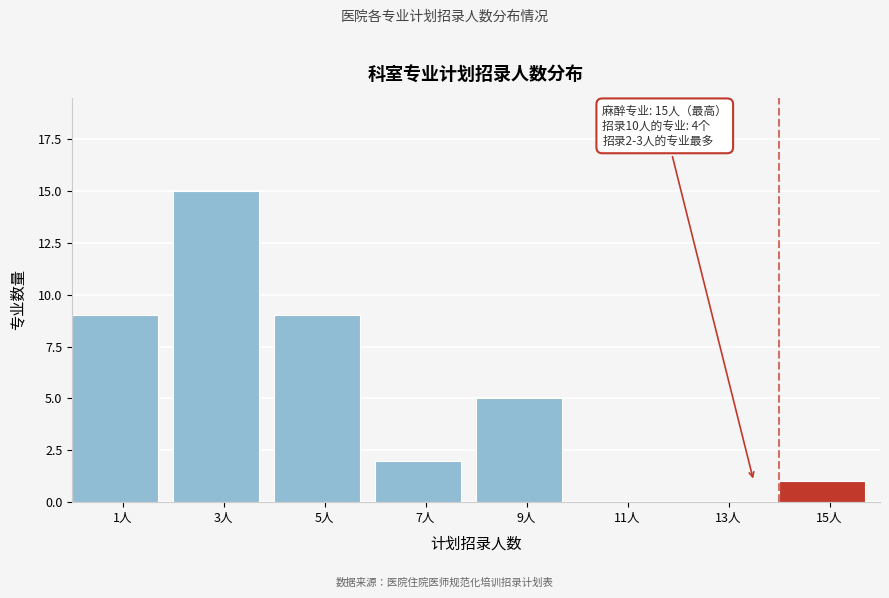

Reading left to right, transcribe all the data shown in this chart.

1人=9	3人=15	5人=9	7人=2	9人=5	11人=0	13人=0	15人=1